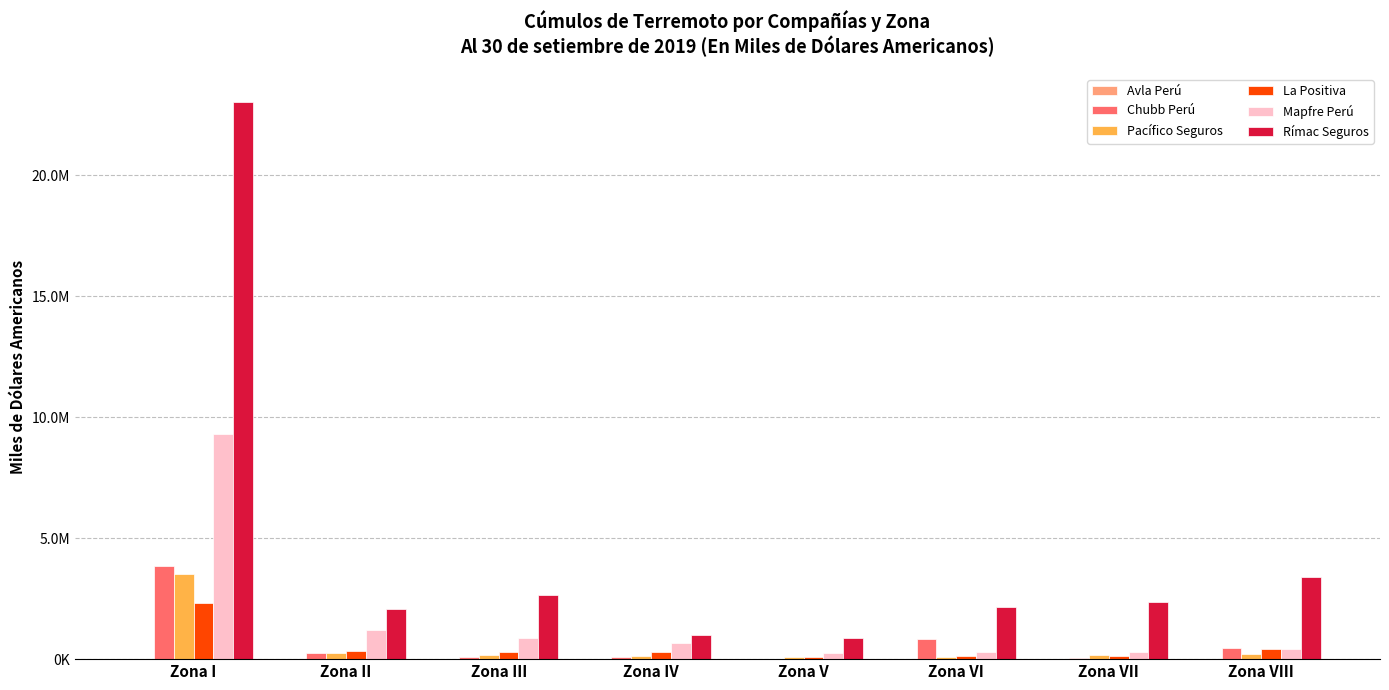

At which label is Rímac Seguros closest to 11964125?

Zona VIII